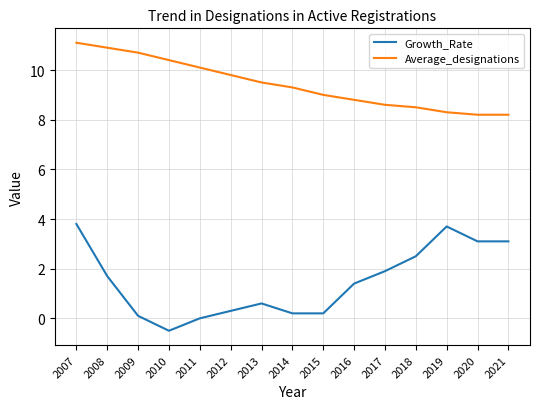

What is the greatest value displayed?

11.1